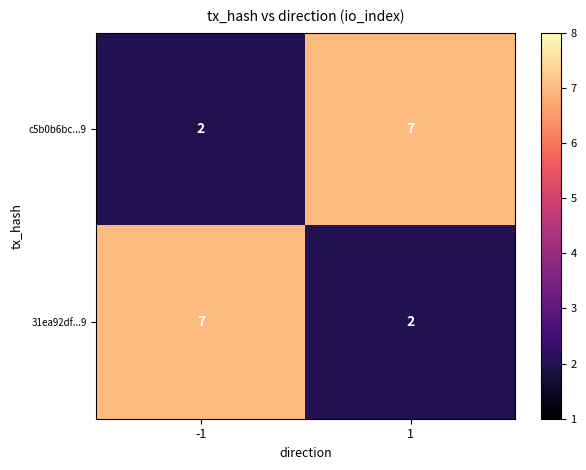

Reading left to right, extract all data points from this chart.

c5b0b6bc...9: 2	7
31ea92df...9: 7	2